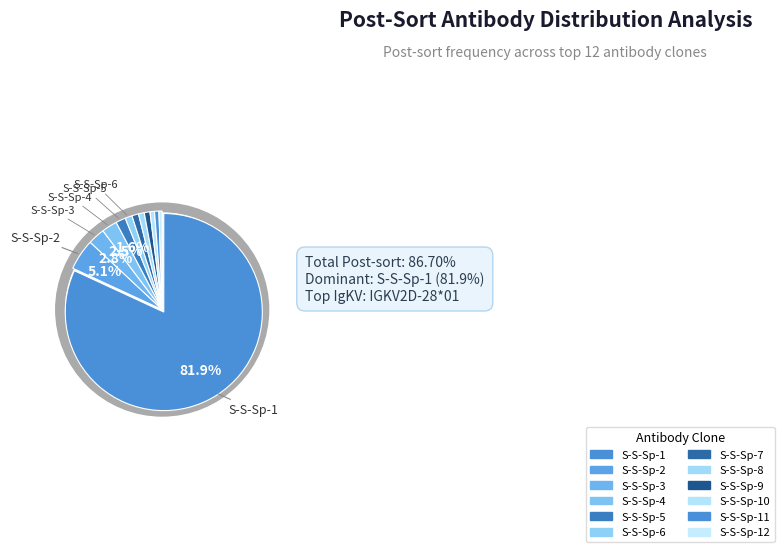

What is the smallest slice in the pie chart?

S-S-Sp-12